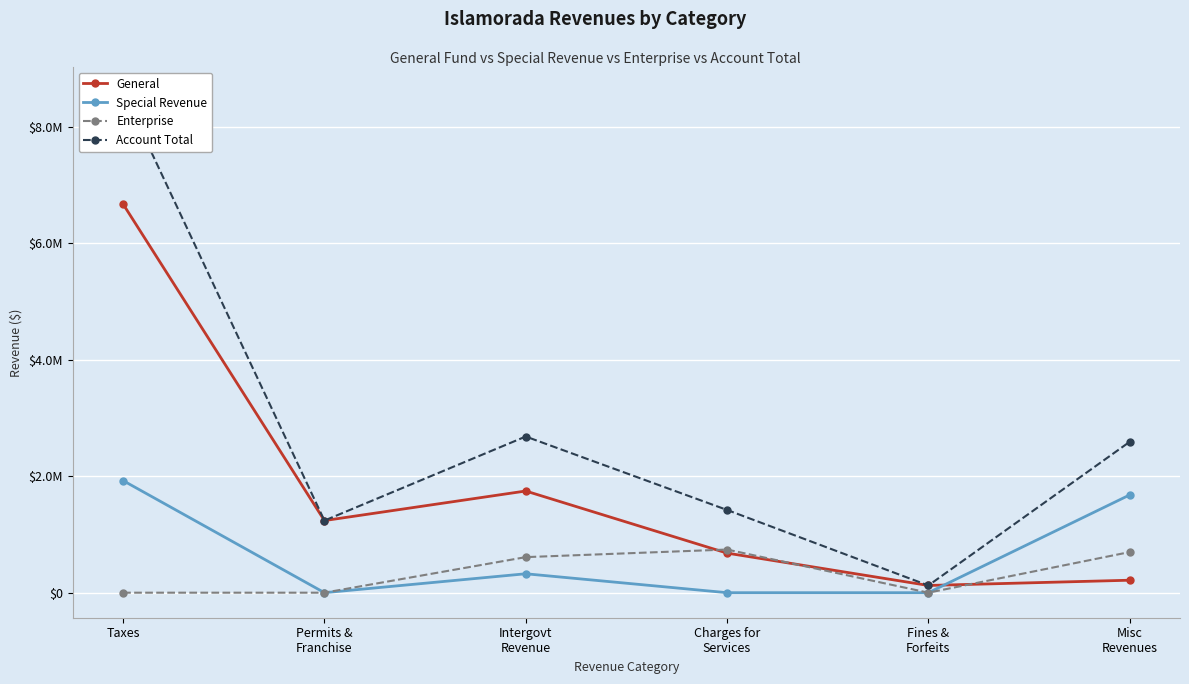

What is the sum of all Special Revenue values?

3927200